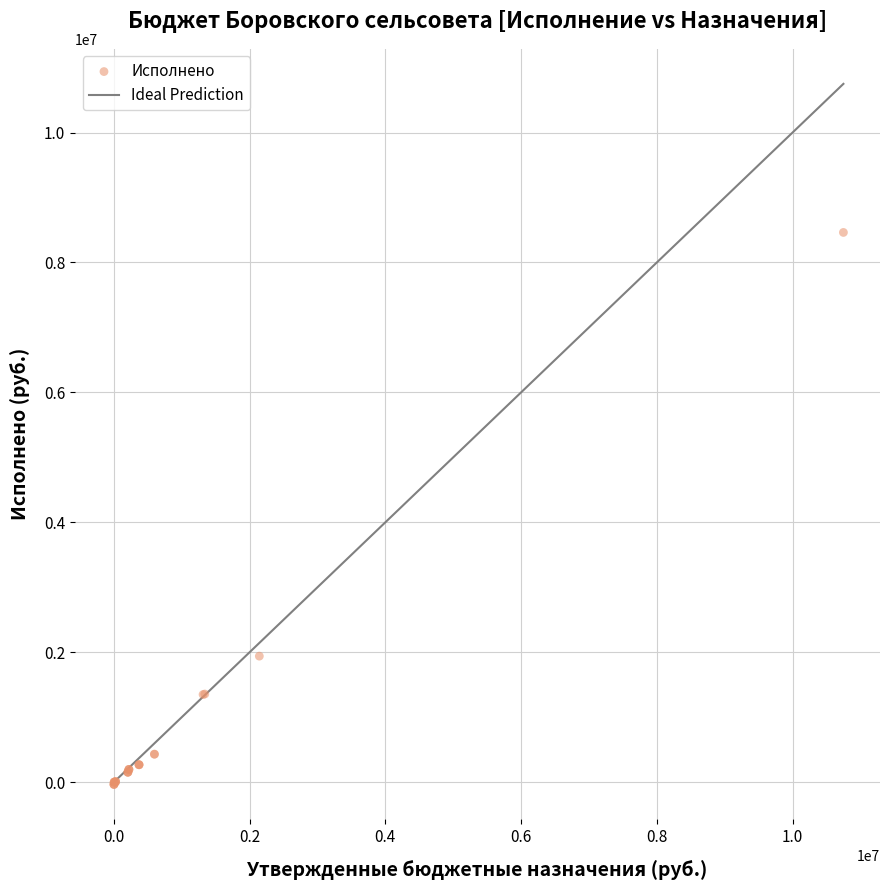

What Y value in the scatter plot is closest to 4213891?

1939775.1